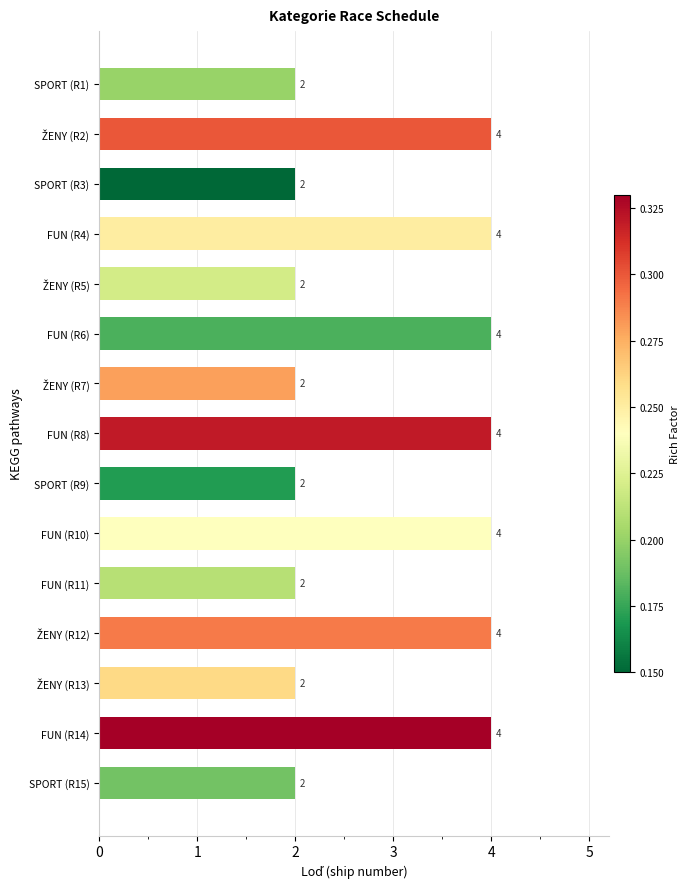

True or false: the data shows 4 at FUN (R11).

False